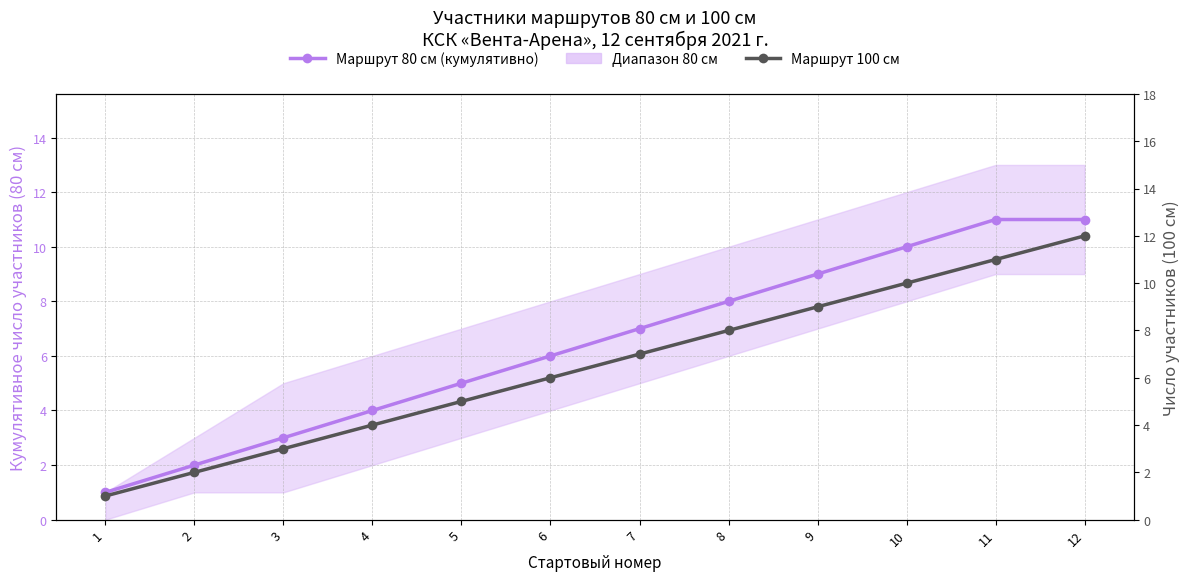

True or false: Маршрут 100 см has more than 1 points higher than both neighbors.

False